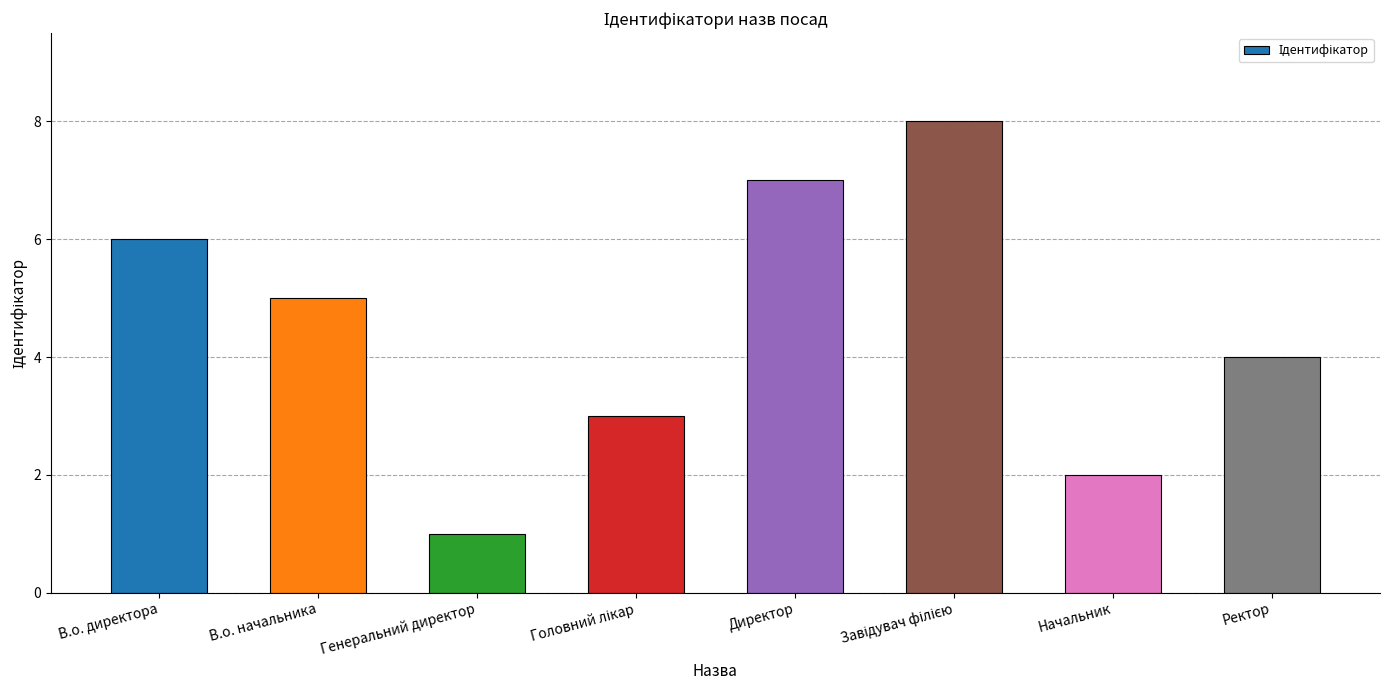

What is the difference between the second highest and second lowest values?

5